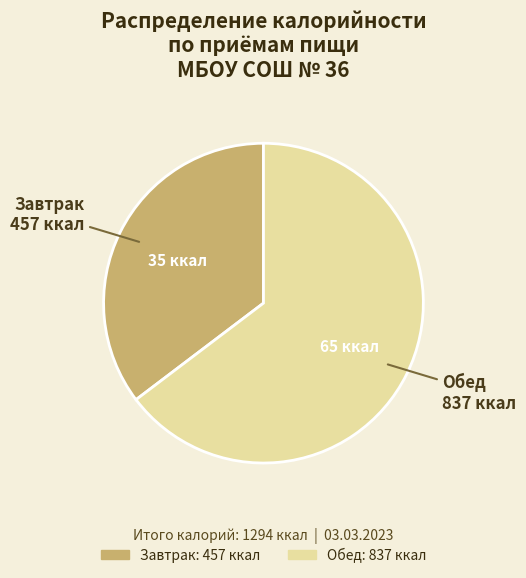

Is it true that Завтрак is 23% of the pie?

False